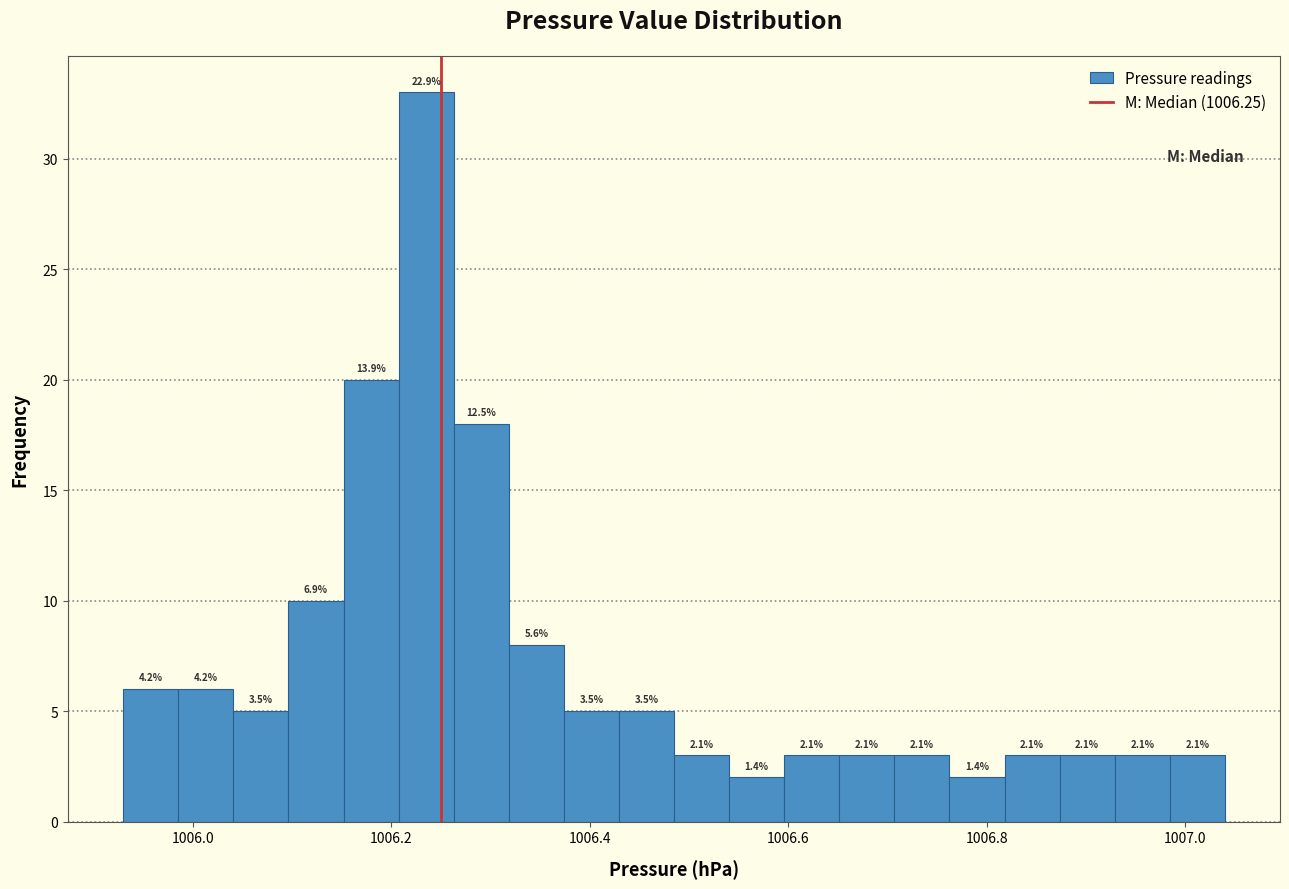

Read against the x-axis, roughly where is the centre of the tallest bar?

1006.24